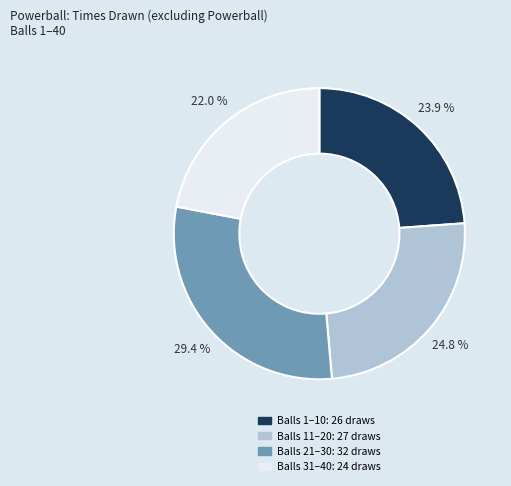

Does any single category account for the majority?

No